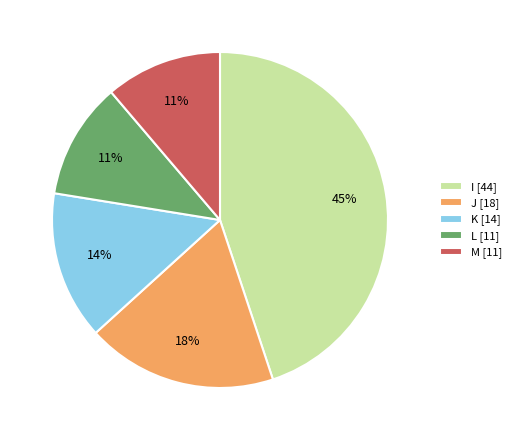

How many slices are in this pie chart?

5